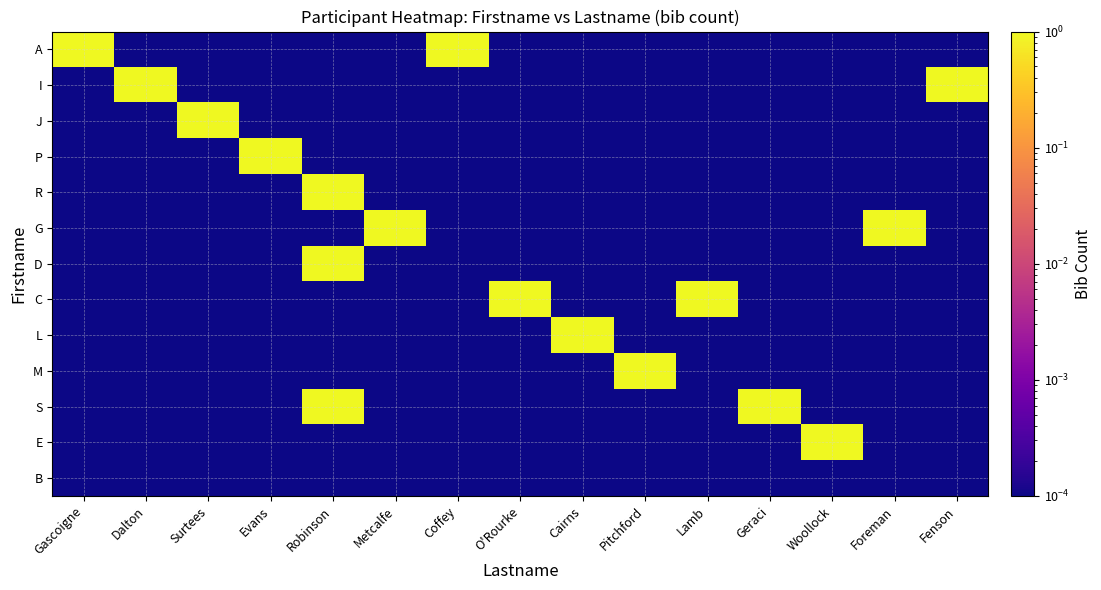

At which category is the sum across all series the highest?

Robinson